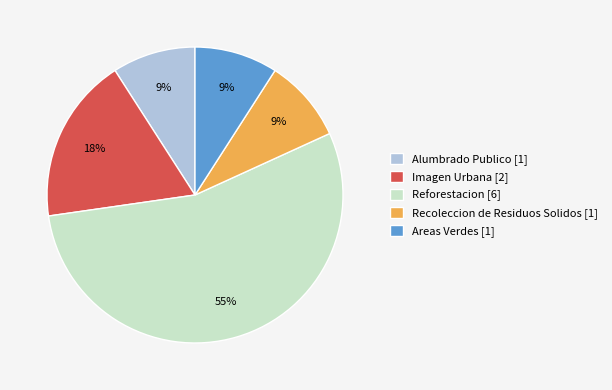

Is there a majority slice in this chart?

Yes